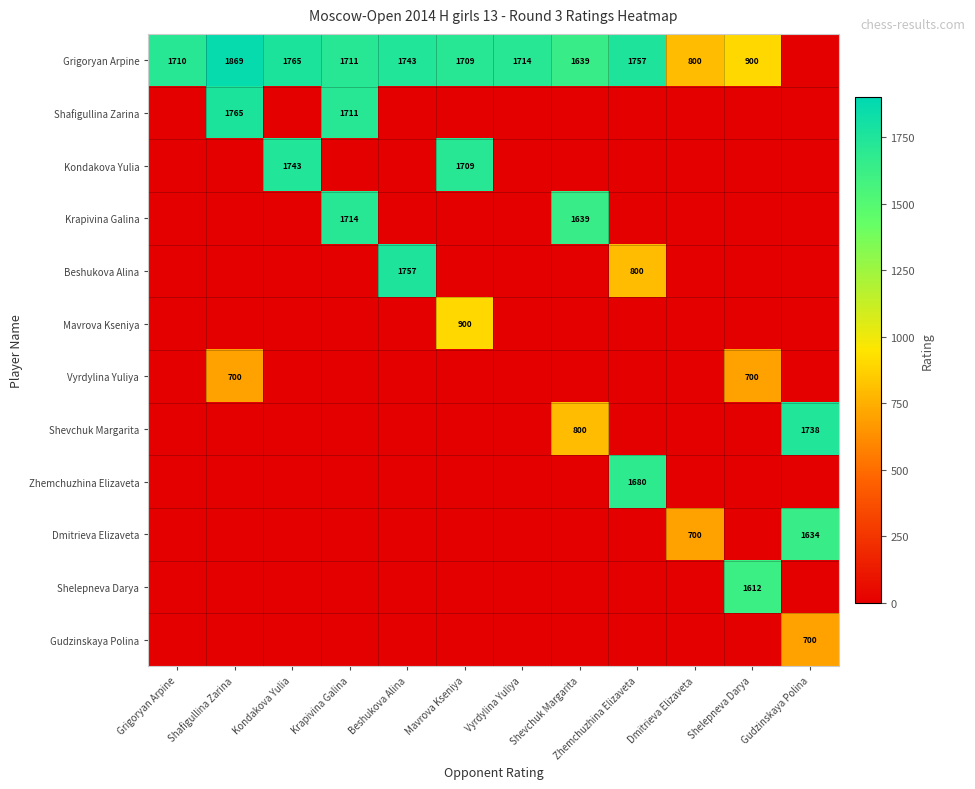

What is the sum of the Grigoryan Arpine values at Zhemchuzhina Elizaveta and Shelepneva Darya?

2657